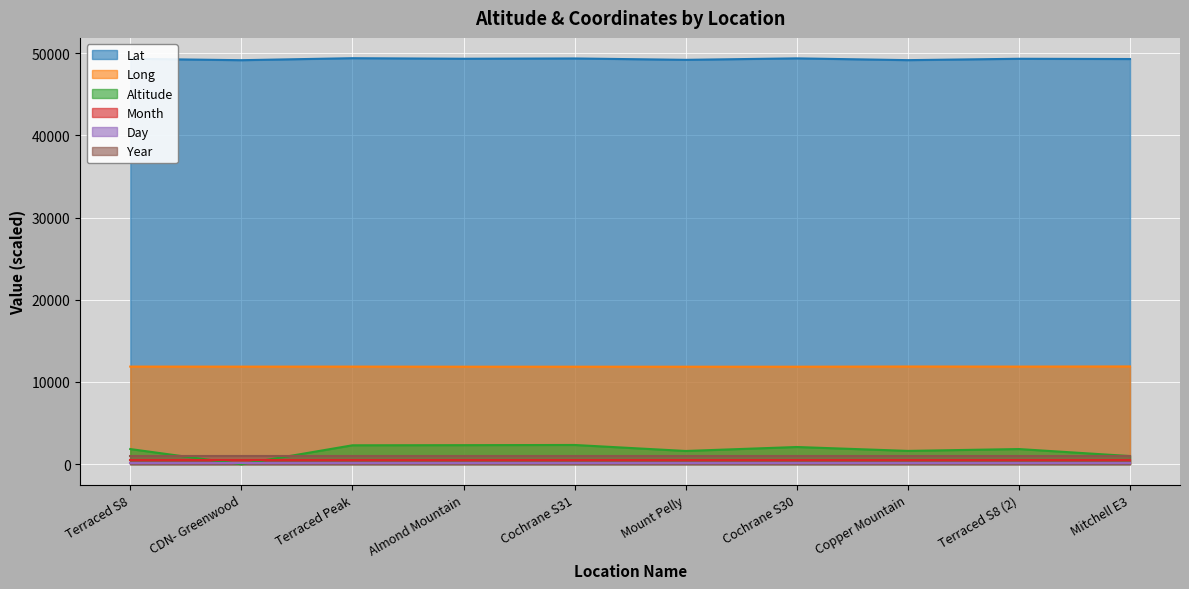

What is the spread (max minus min) of values at CDN- Greenwood?

49133.3